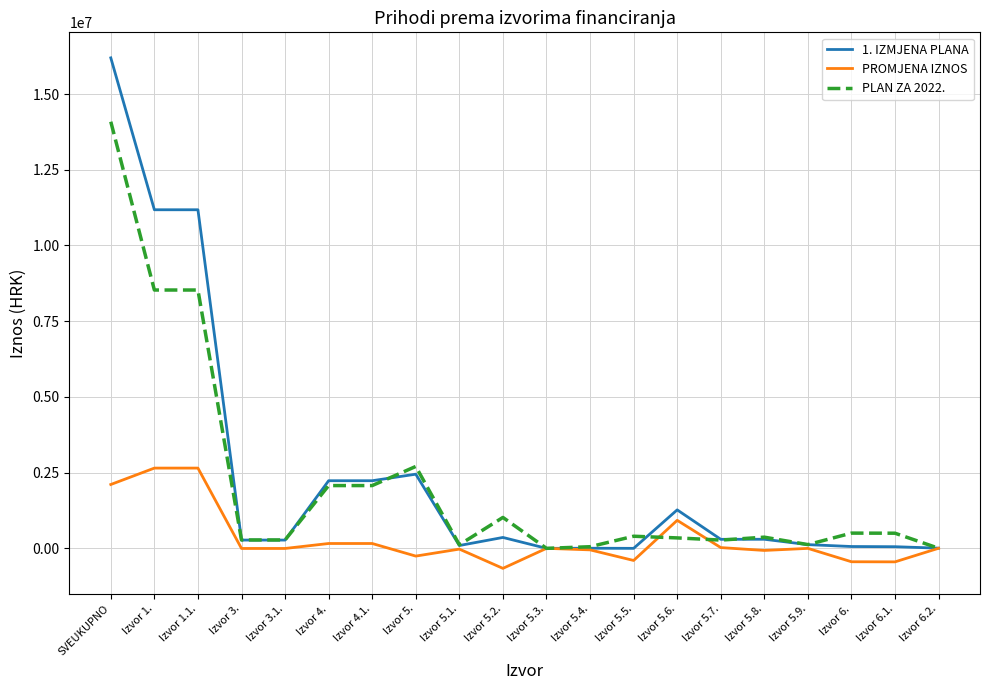

What are all the series names shown in the legend?

1. IZMJENA PLANA, PROMJENA IZNOS, PLAN ZA 2022.